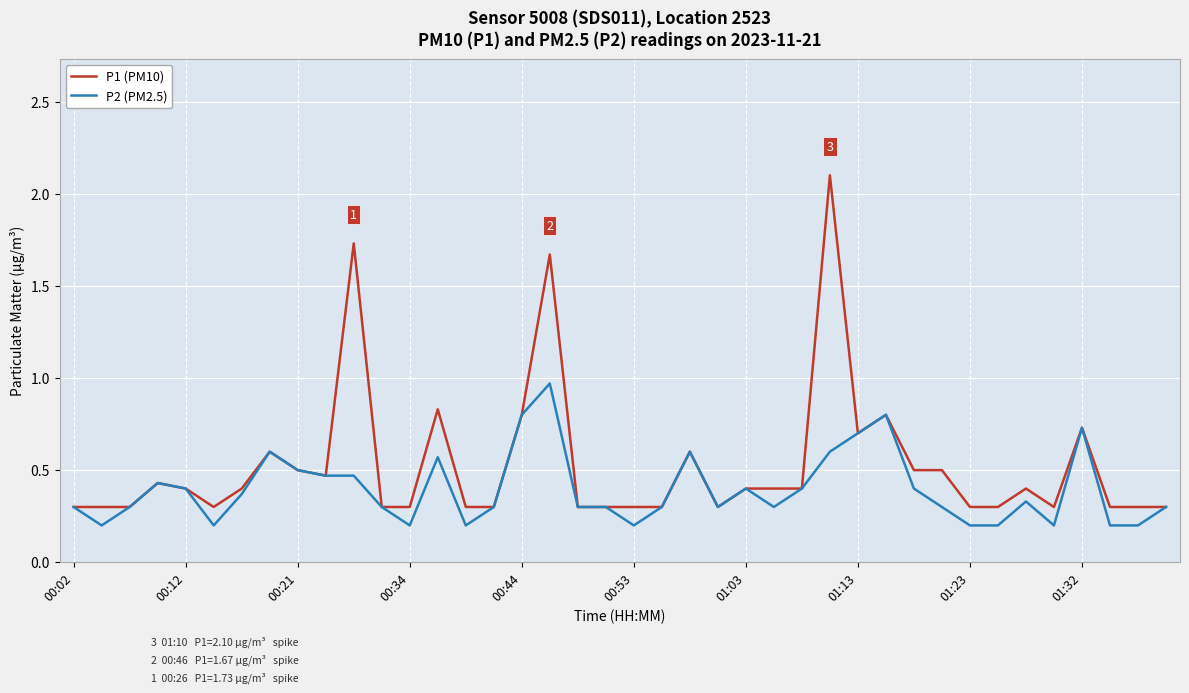

Which series has the largest total across all categories?

P1 (PM10)